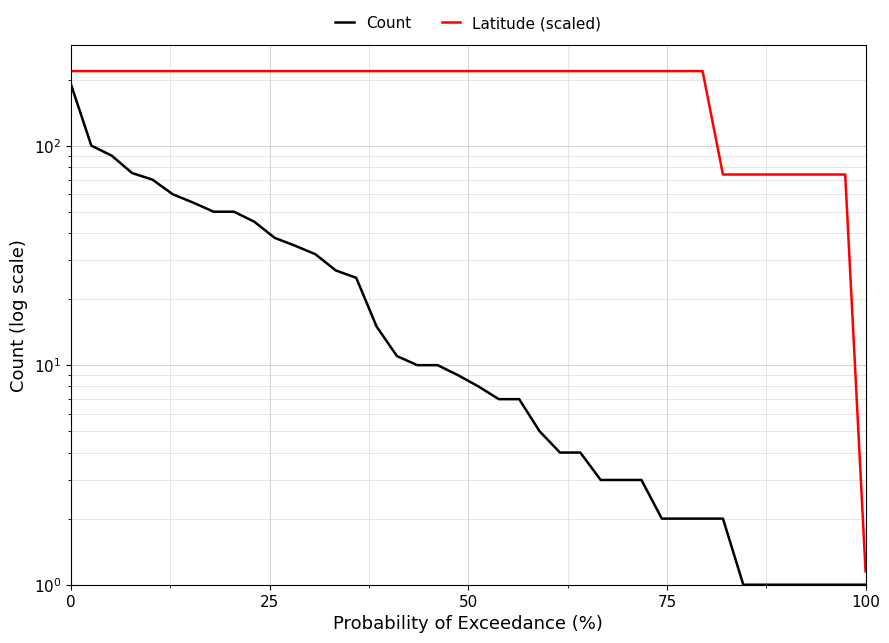

What is the value of the Latitude (scaled) point at the 33rd from the left?

73.9